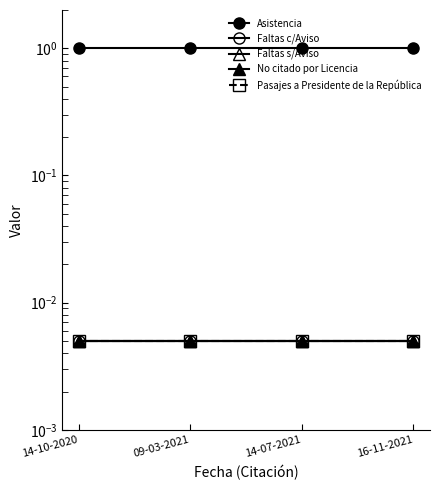

True or false: Faltas s/Aviso and Pasajes a Presidente de la República cross at least once.

False